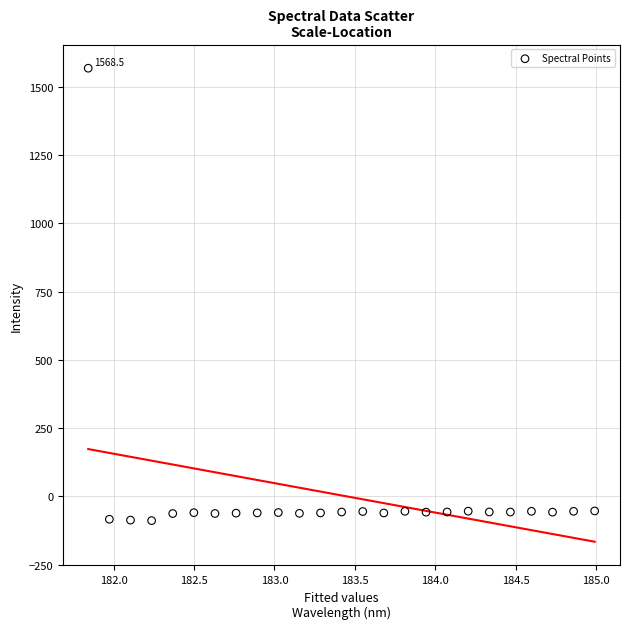

What is the range of Y values (max minus min)?

1657.4